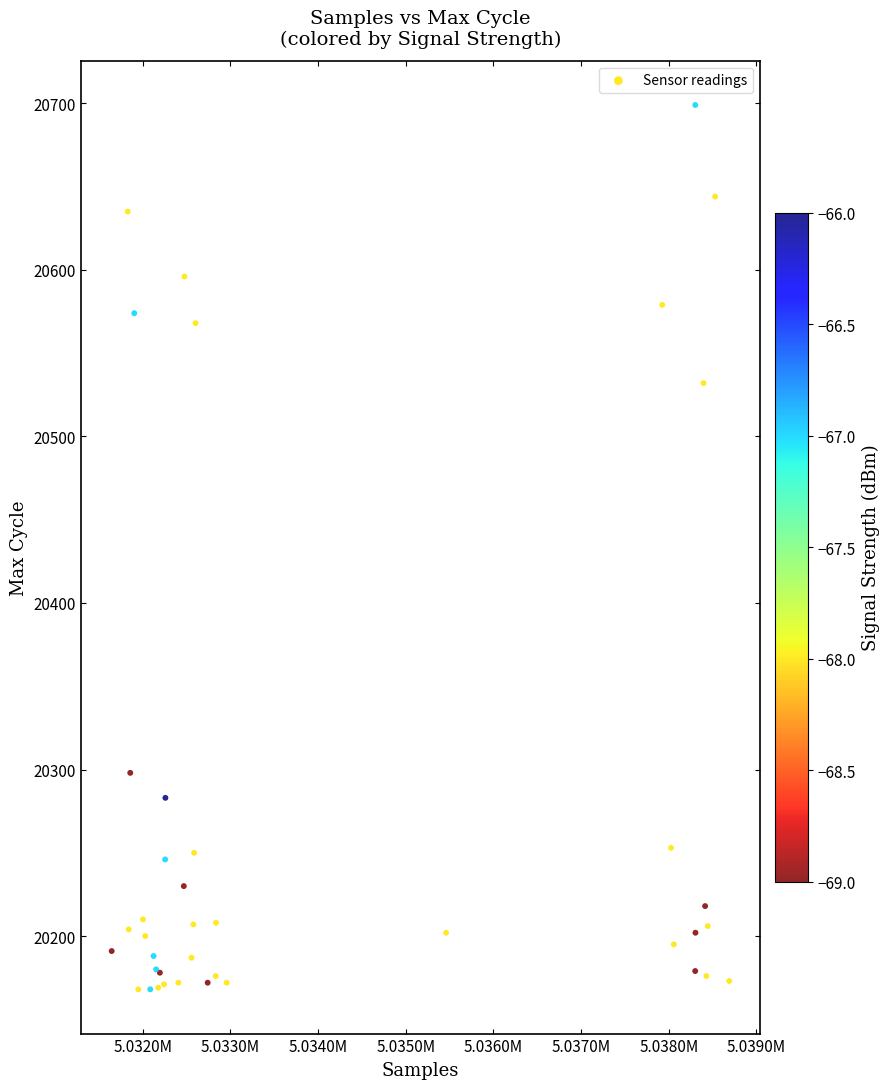

What Y value in the scatter plot is closest to 20433?

20532